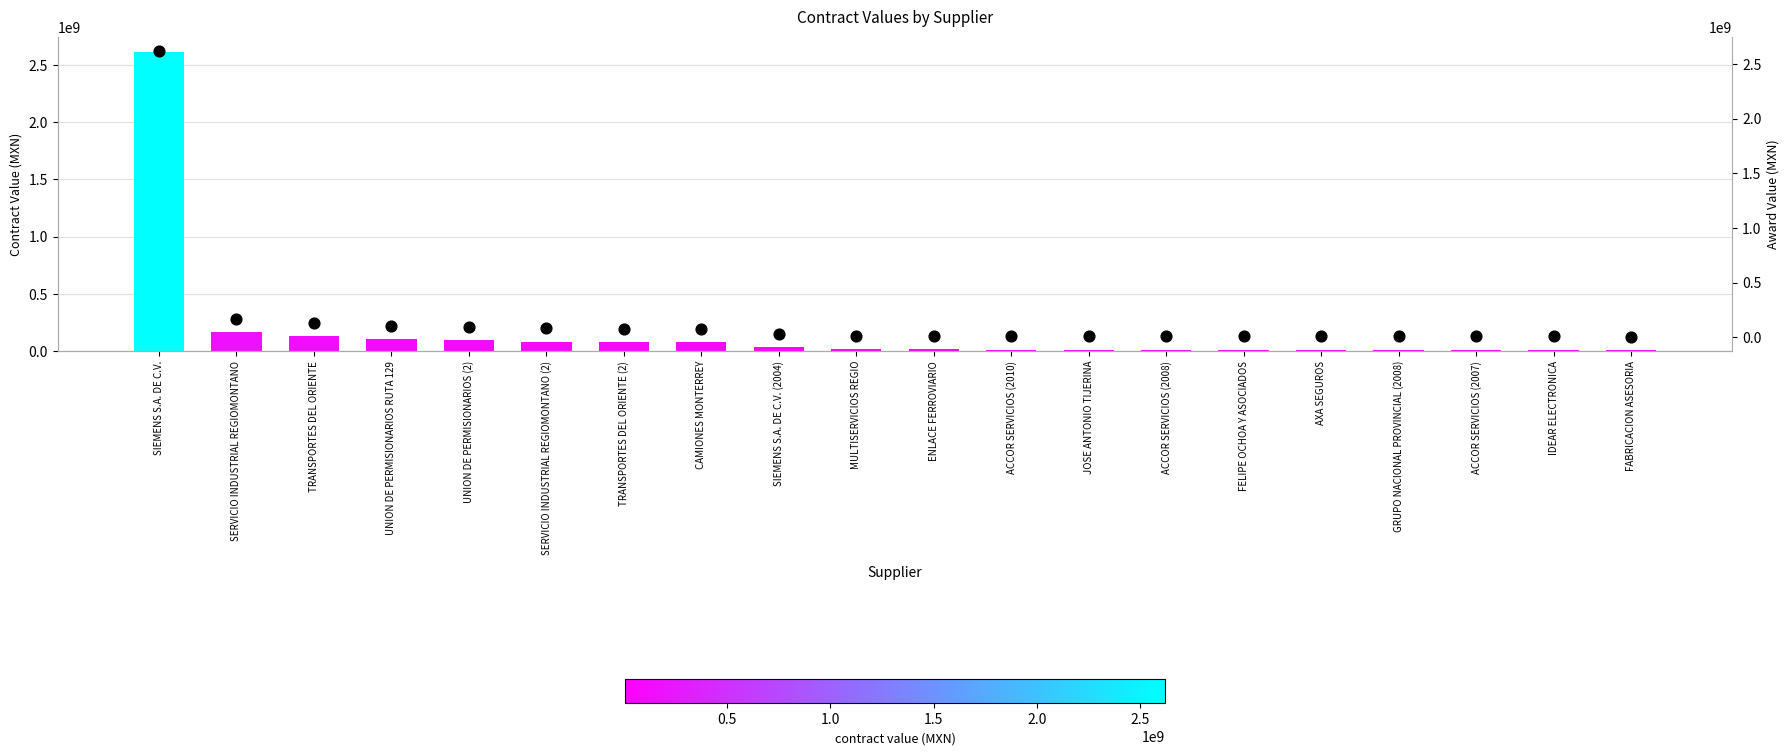

Which series has the largest total across all categories?

contracts.value.amount